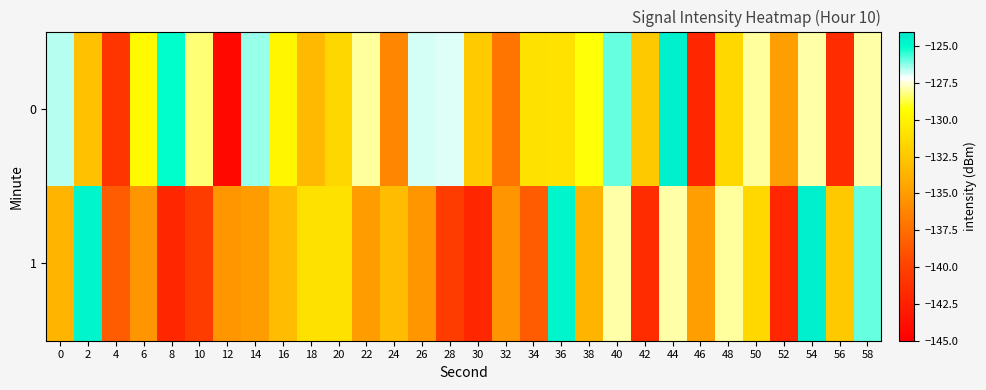

What is the maximum value shown in the chart?

-124.5